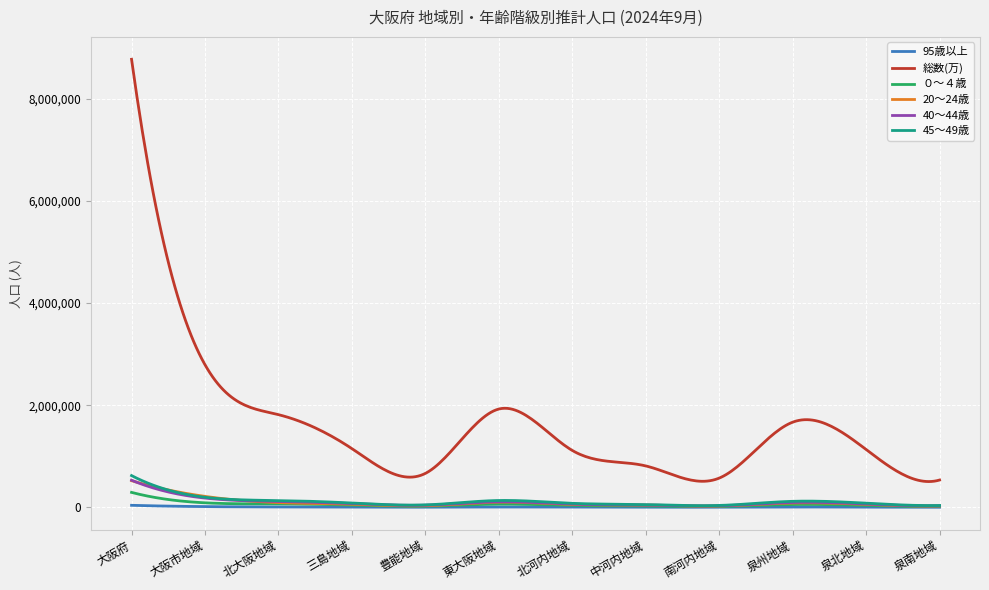

Which series ends up on top after the final intersection of 20～24歳 and 40～44歳?

40～44歳